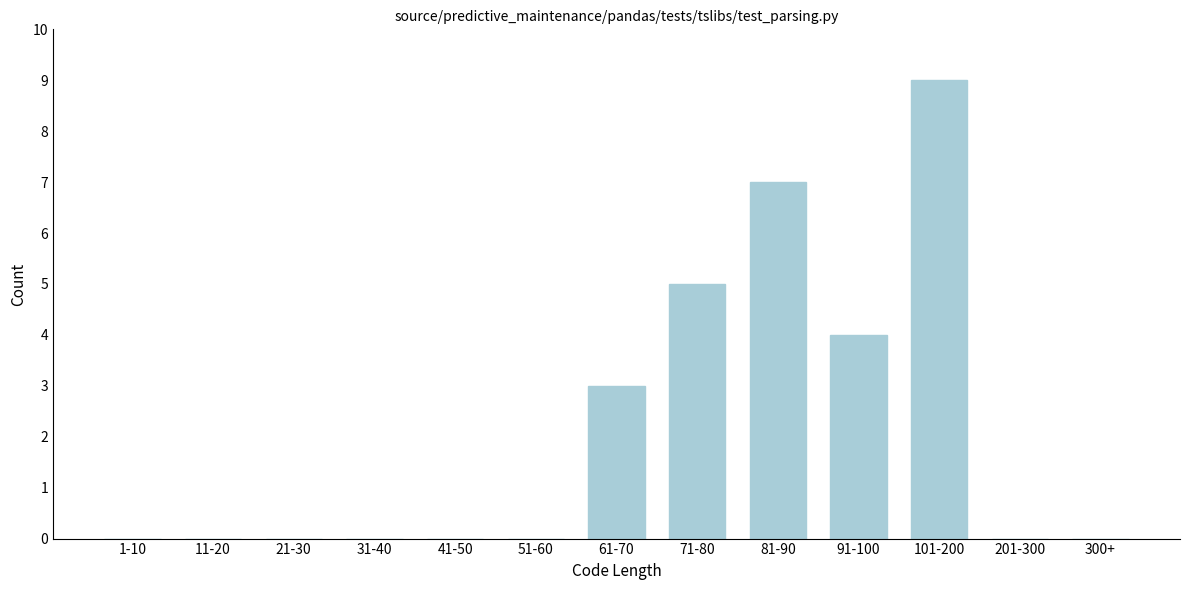

Reading left to right, transcribe all the data shown in this chart.

1-10=0	11-20=0	21-30=0	31-40=0	41-50=0	51-60=0	61-70=3	71-80=5	81-90=7	91-100=4	101-200=9	201-300=0	300+=0